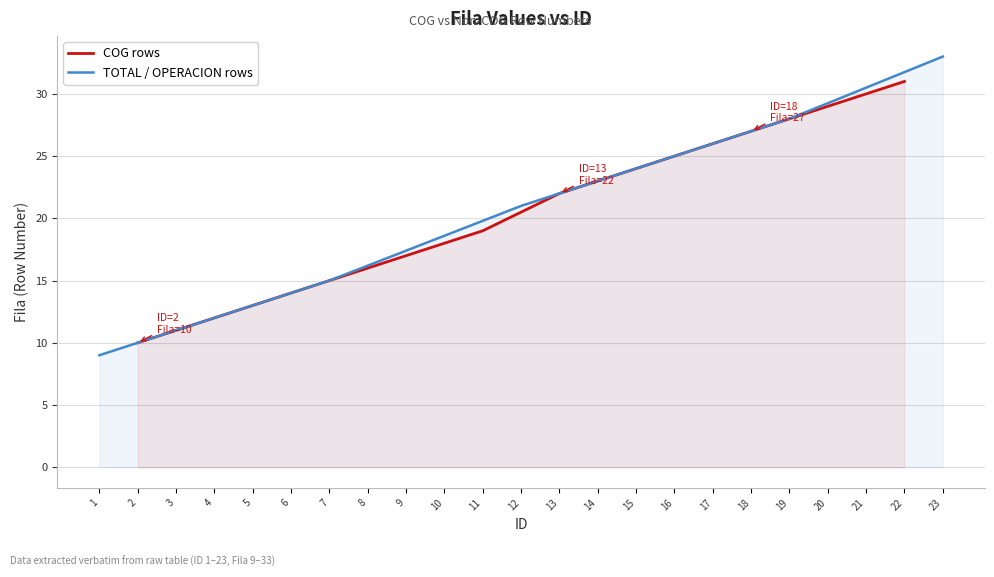

Is it true that COG rows equals 19 at 11?

True